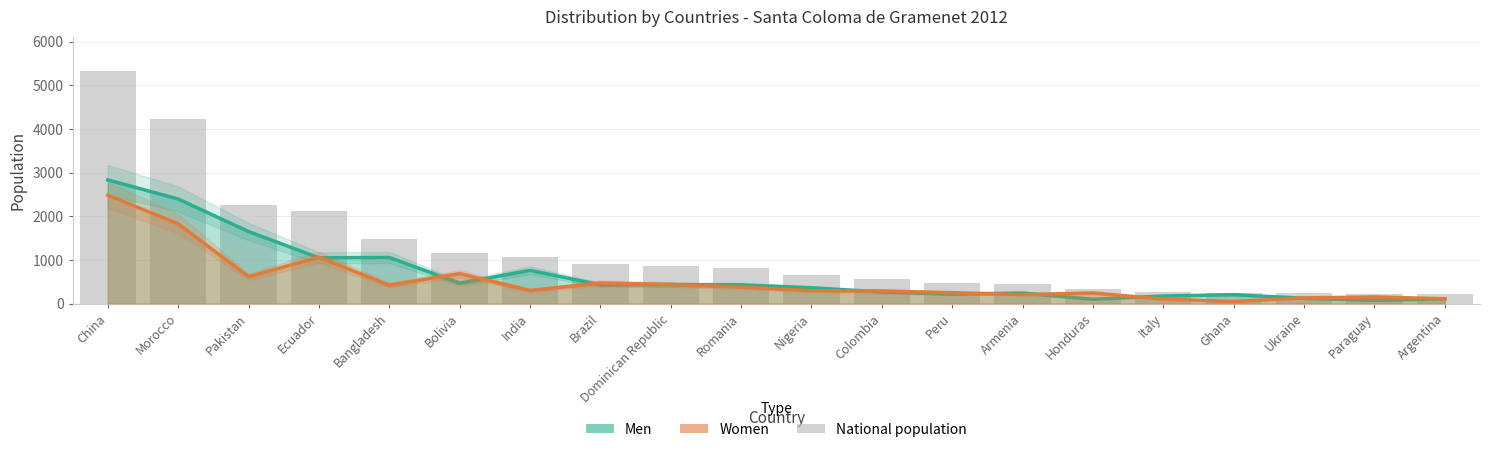

Read the Men value at Armenia, to the nearest 100.

200